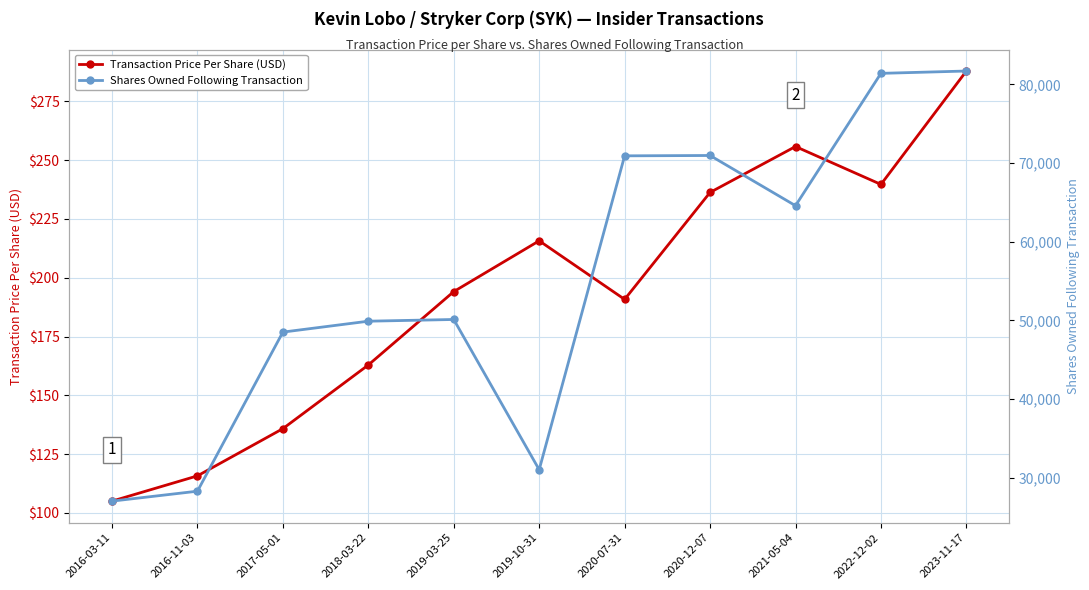

True or false: Transaction Price Per Share (USD) has a value of 407.4 at 2022-12-02.

False